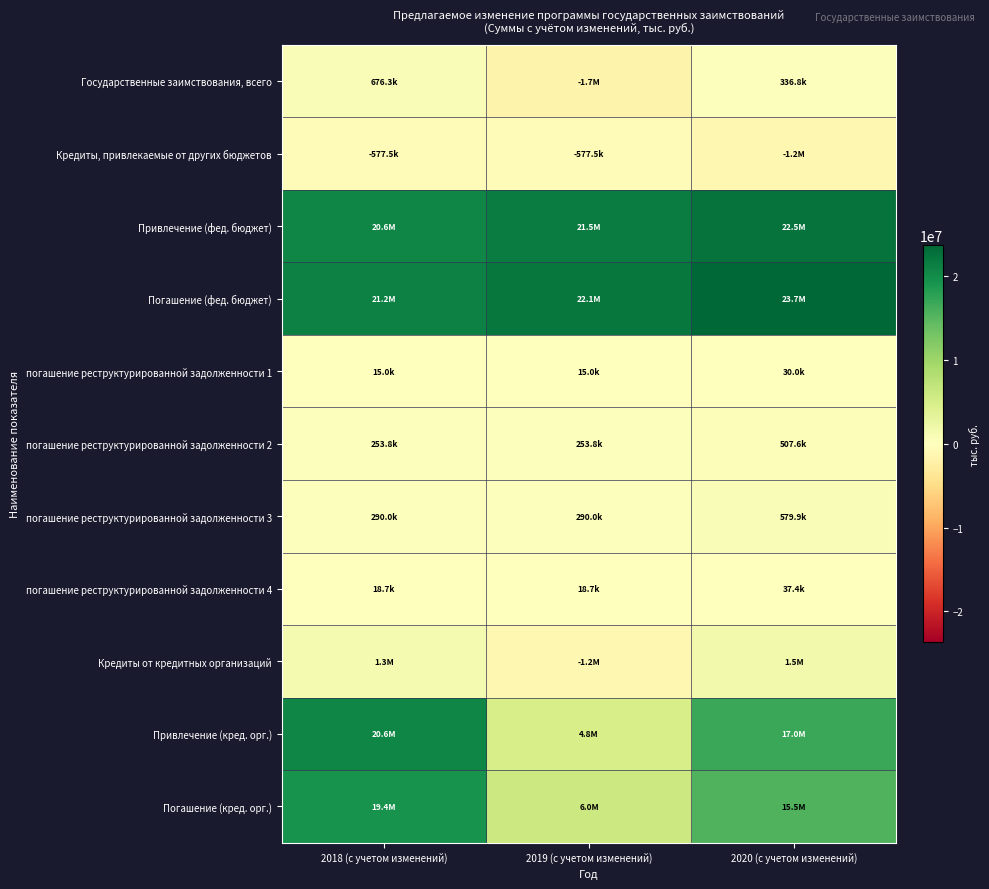

Rank the series at 2018 (с учетом изменений) from lowest to highest value.

Кредиты, привлекаемые от других бюджетов, погашение реструктурированной задолженности 1, погашение реструктурированной задолженности 4, погашение реструктурированной задолженности 2, погашение реструктурированной задолженности 3, Государственные заимствования, всего, Кредиты от кредитных организаций, Погашение (кред. орг.), Привлечение (кред. орг.), Привлечение (фед. бюджет), Погашение (фед. бюджет)